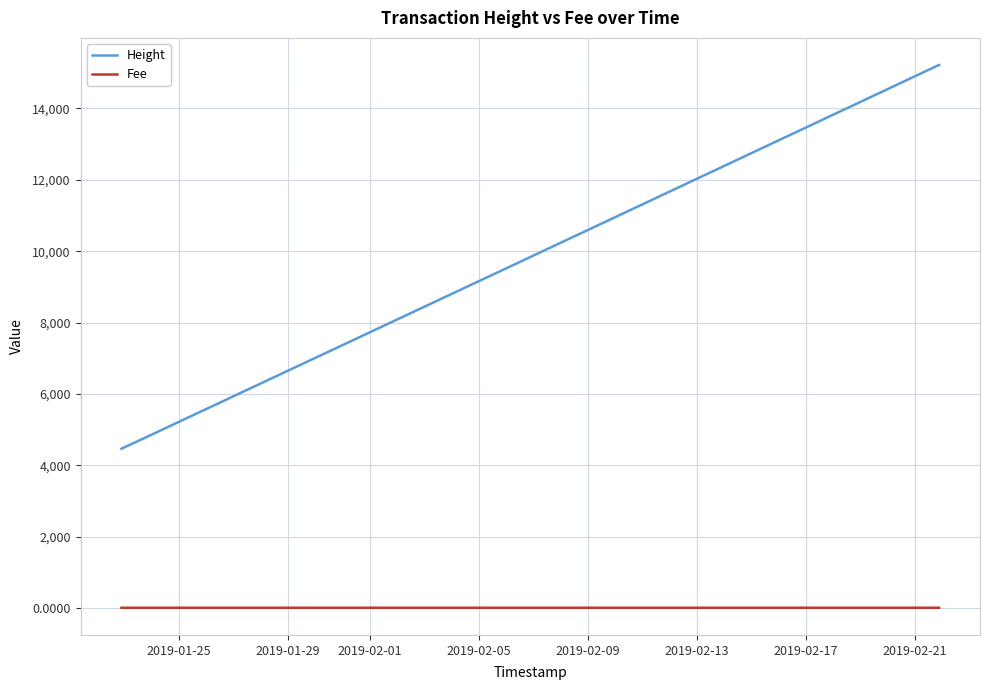

Is this an area chart (filled region under the line)?

No